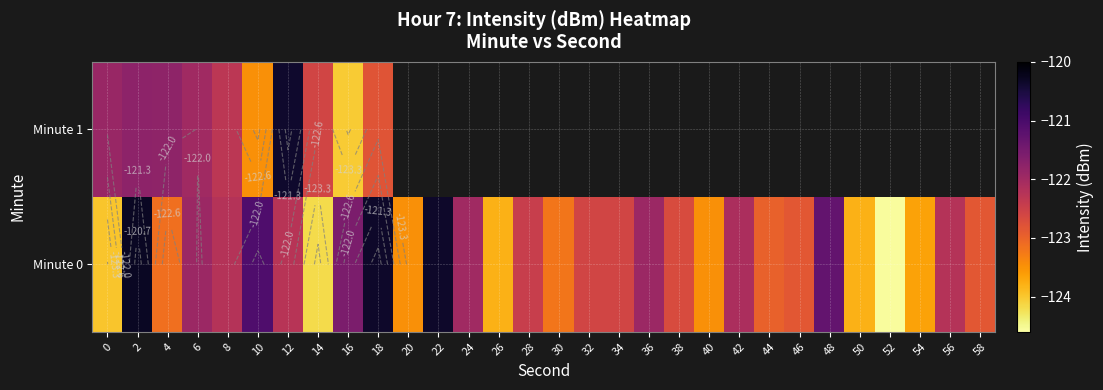

Count the number of data series in this chart.

2